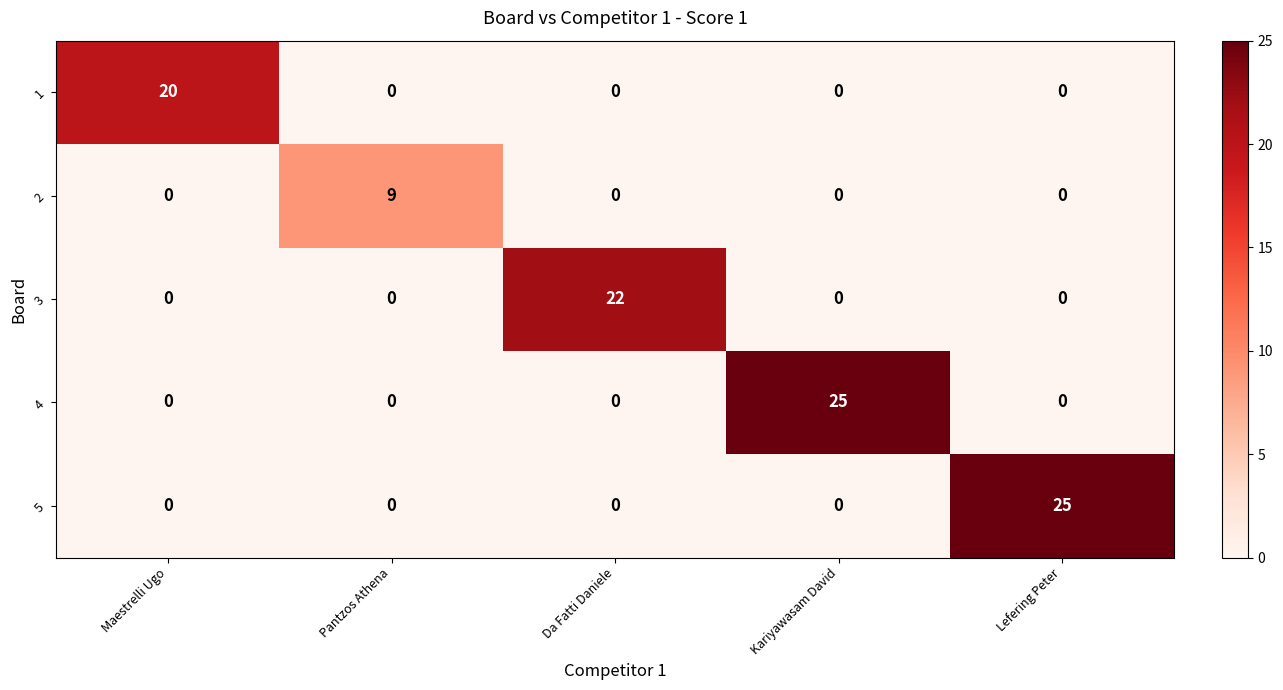

Count the number of categories in the chart.

5